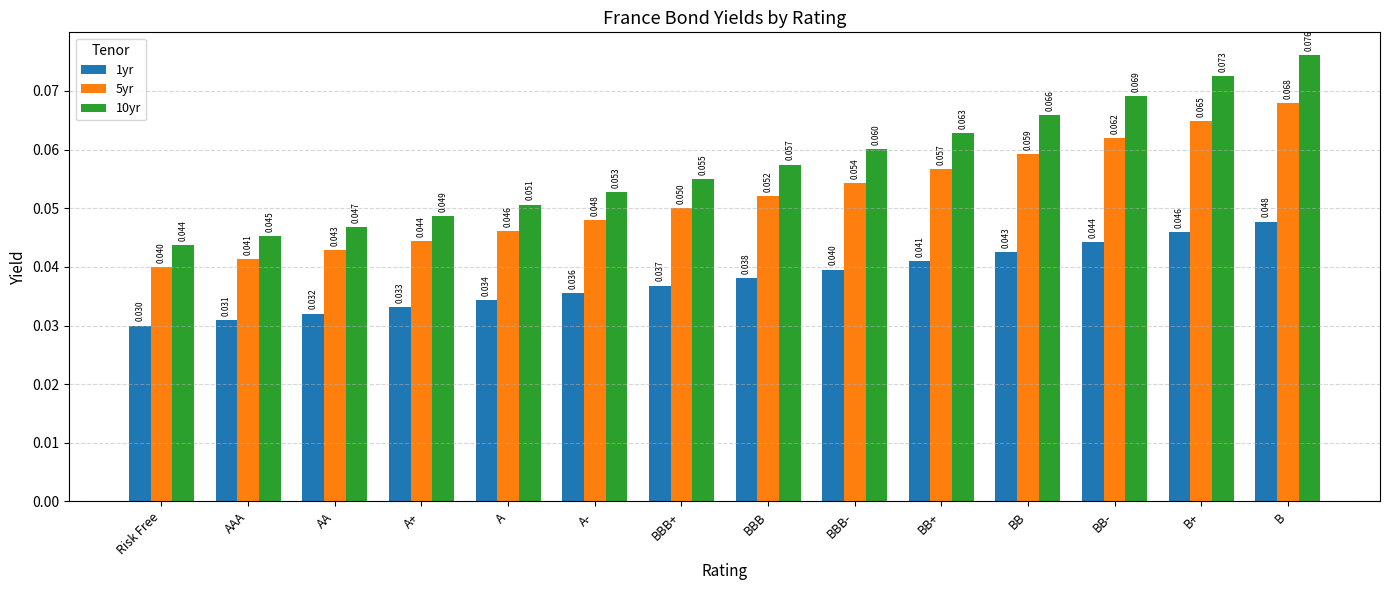

At which label is 5yr closest to 0?

Risk Free